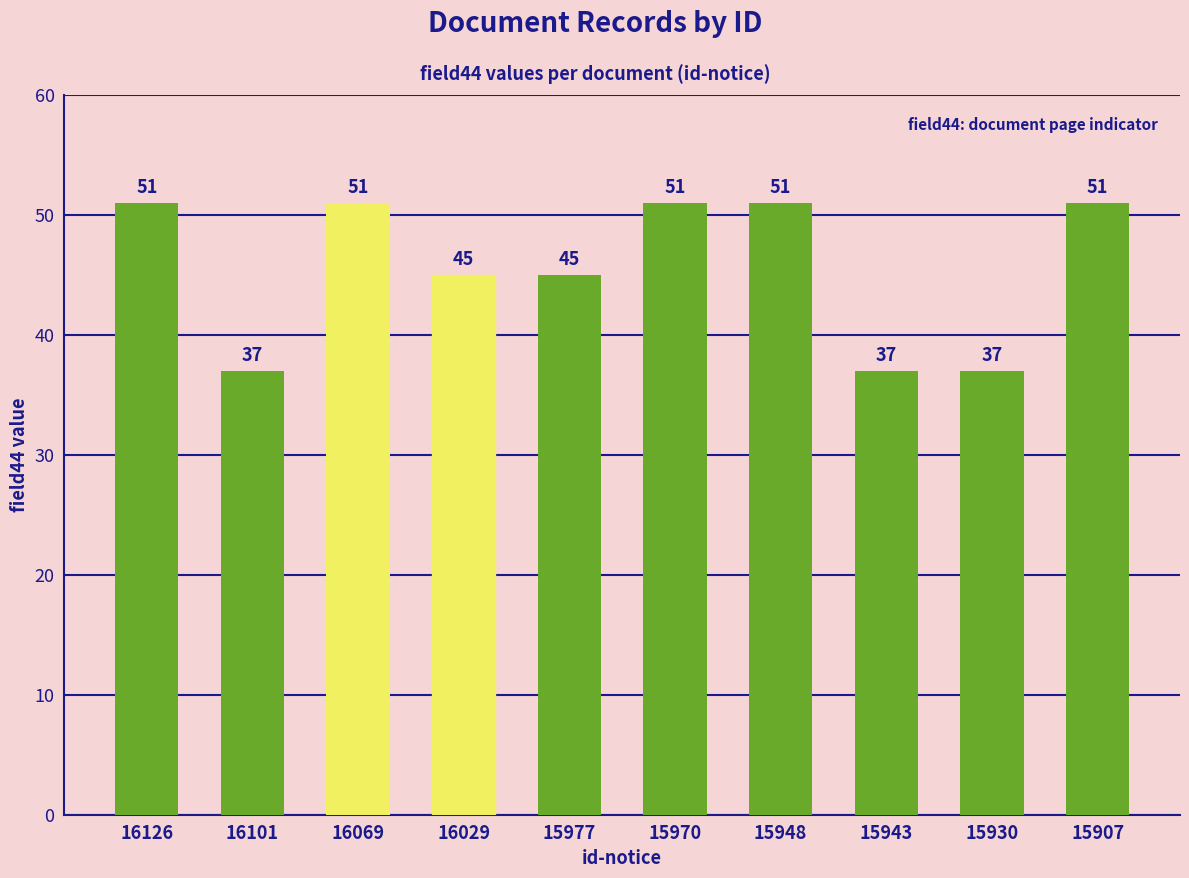

Reading right to left, list all the values displayed in this chart.

51	37	37	51	51	45	45	51	37	51